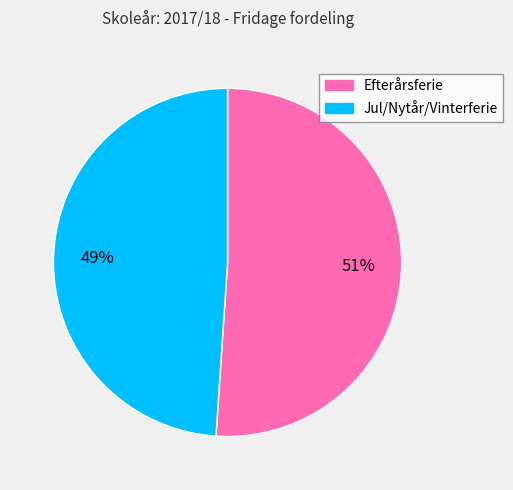

To the nearest percent, what percentage of the pie is Efterårsferie?

51%